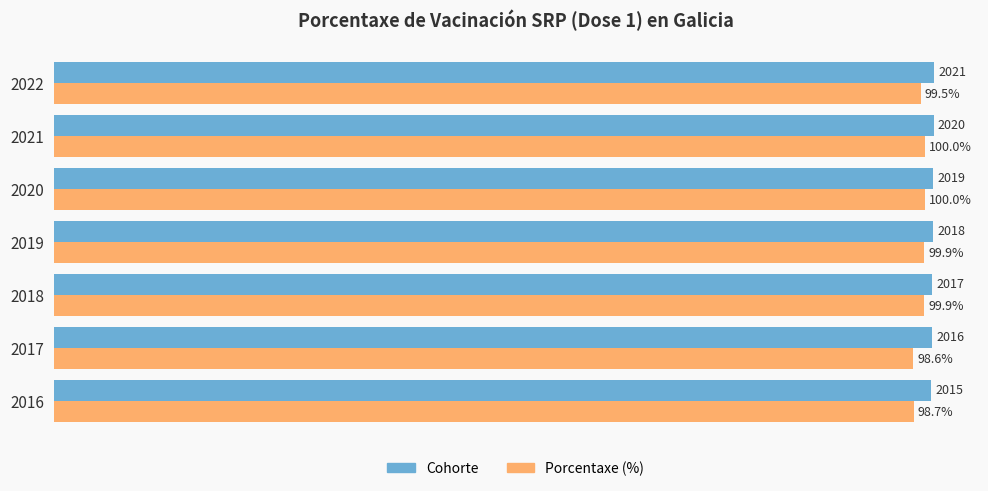

Which series changed the most between 2016 and 2018?

Porcentaxe (%)